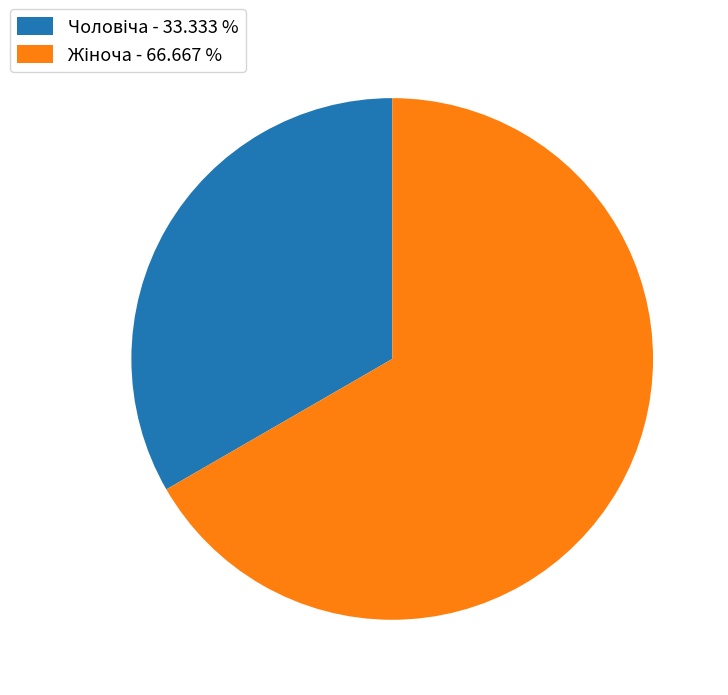

Is there a majority slice in this chart?

Yes